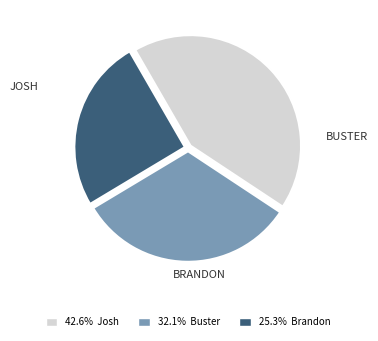

Is there a majority slice in this chart?

No